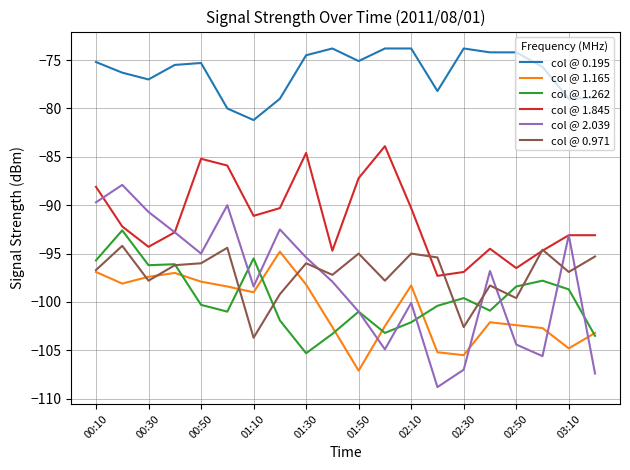

What is the lowest value of the col @ 0.195 series?

-81.2